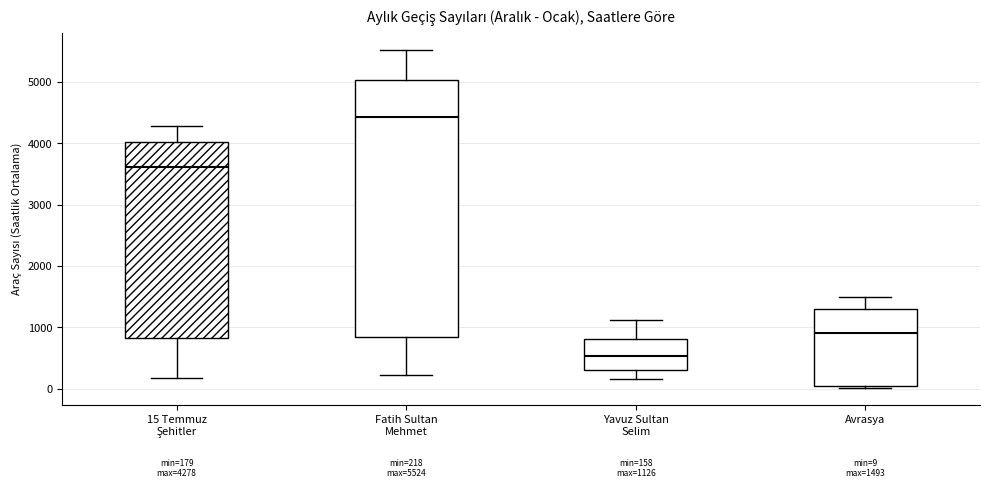

Which box's median line is the lowest?

Yavuz Sultan Selim